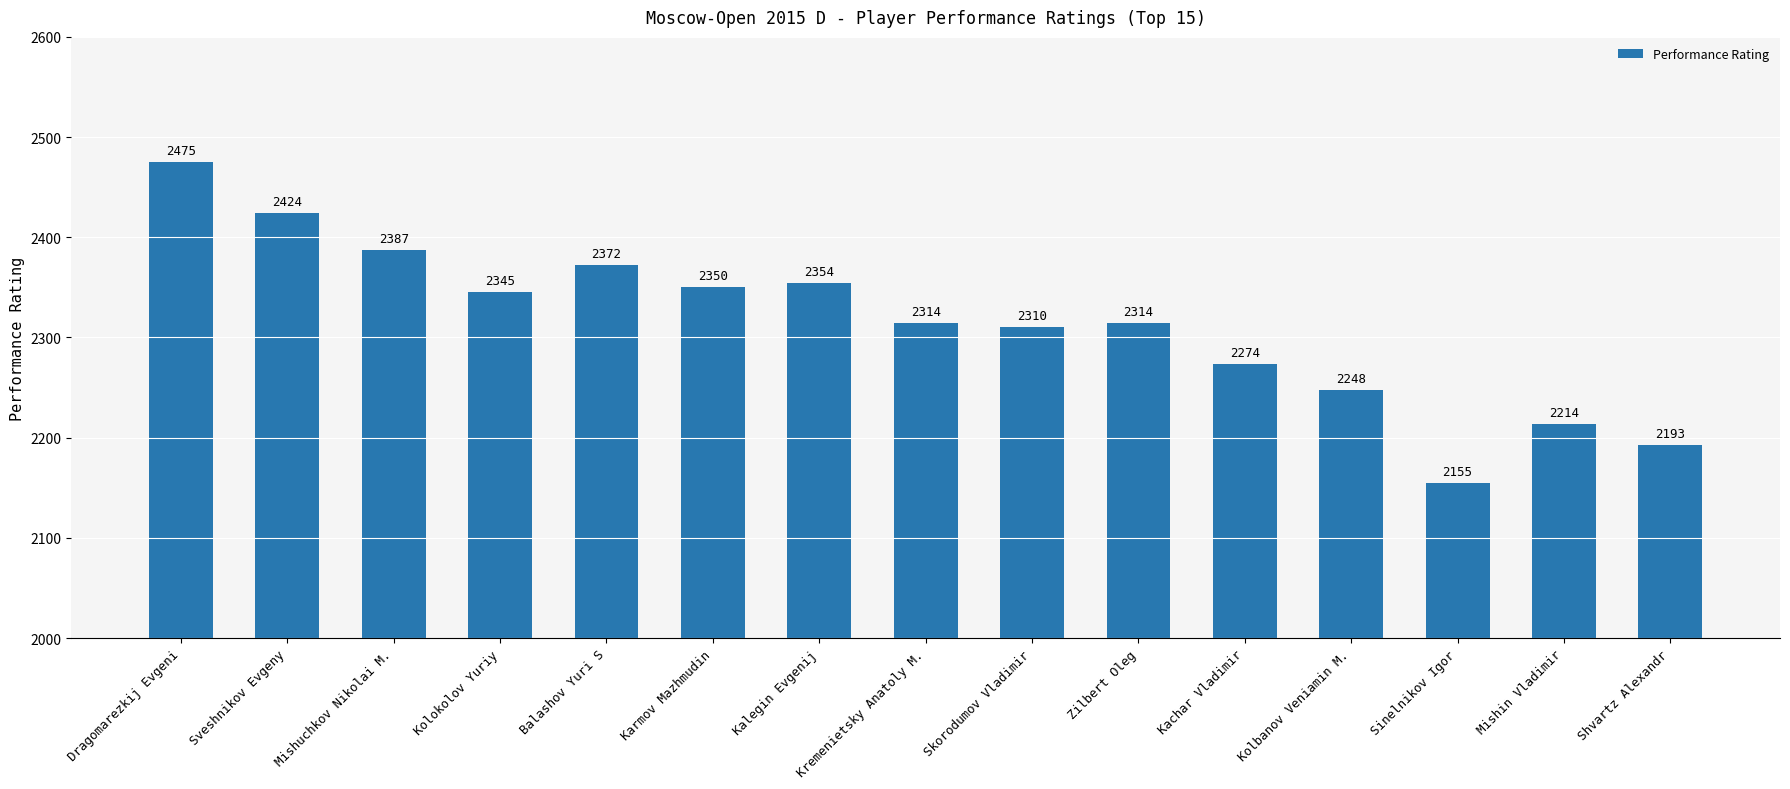

What is the sum of the values at Karmov Mazhmudin and Zilbert Oleg?

4664